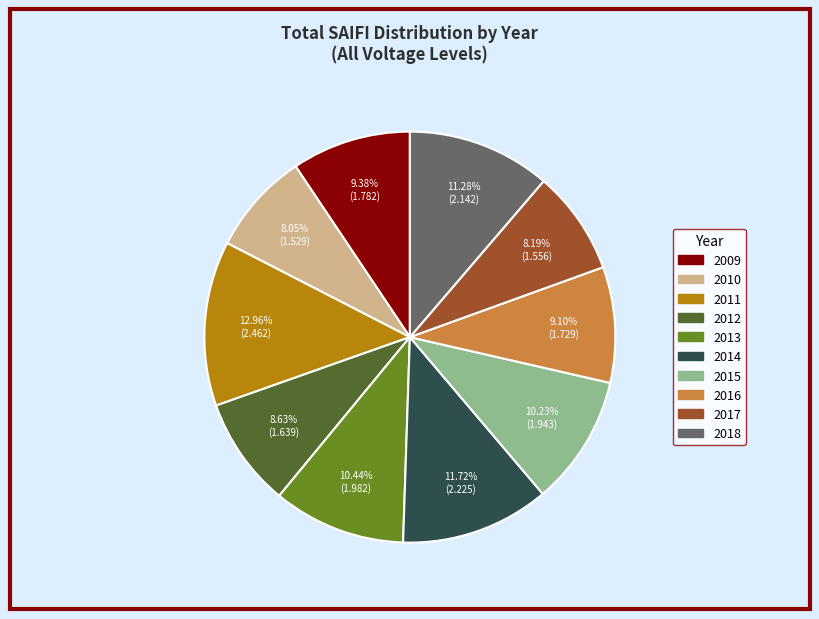

To the nearest percent, what is the combined percentage of 2009 and 2017?

18%